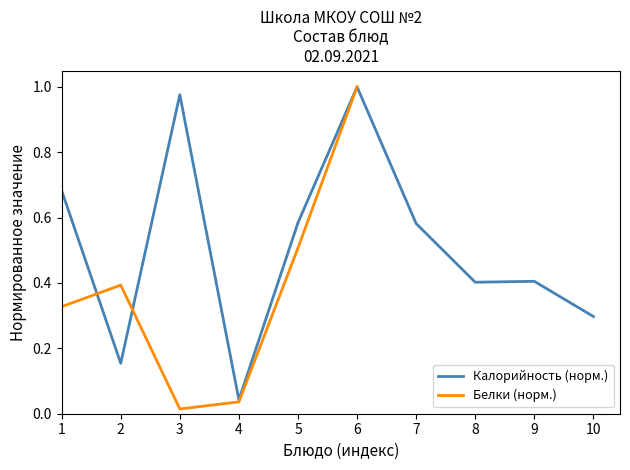

Is it true that Калорийность (норм.) equals 0.4 at 7?

False